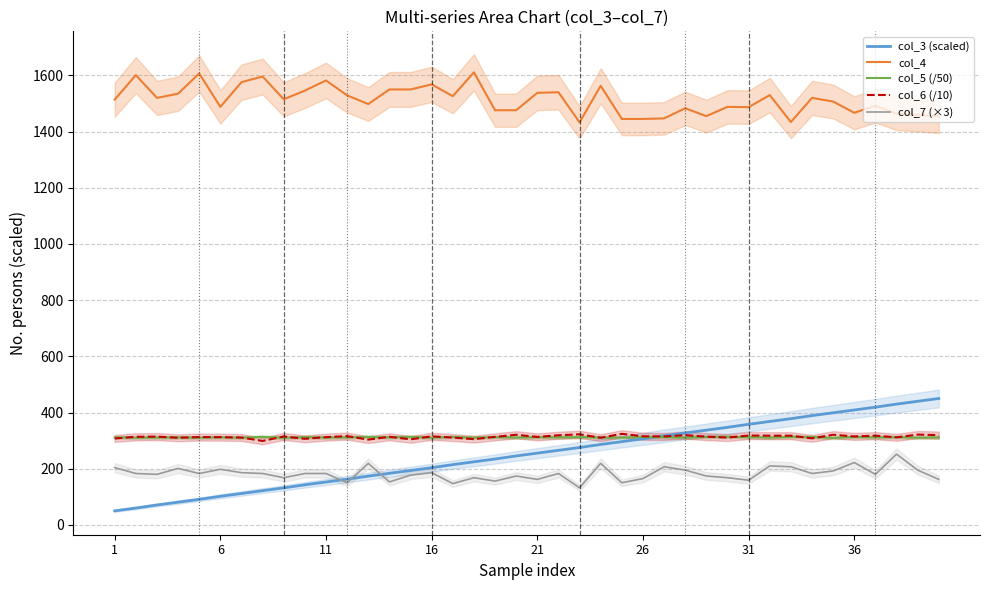

Is the value of col_4 at 1 greater than the value of col_5 (/50) at 26?

Yes